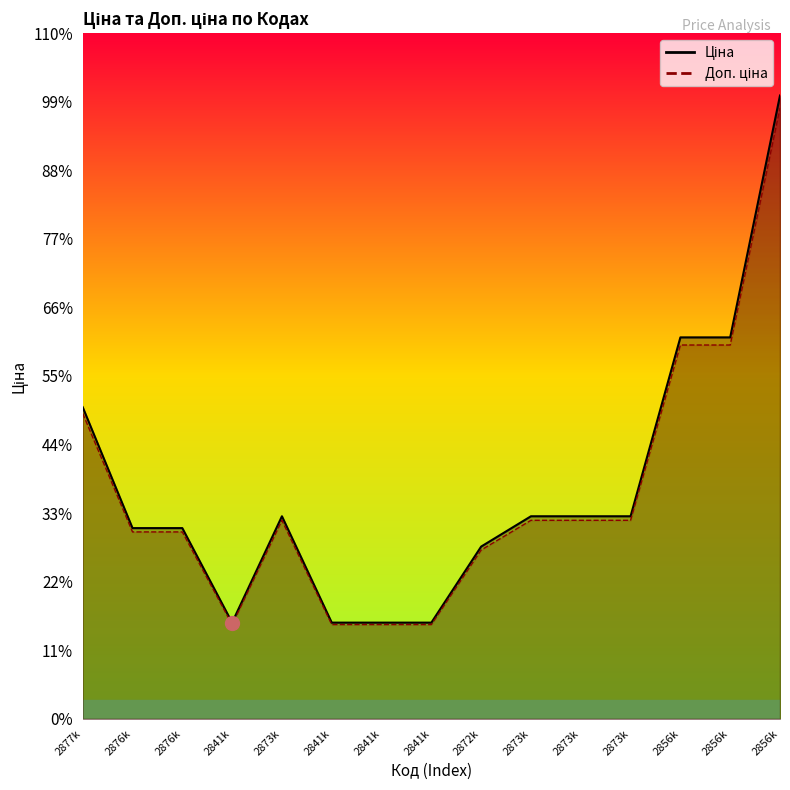

How many categories are shown in the chart?

15